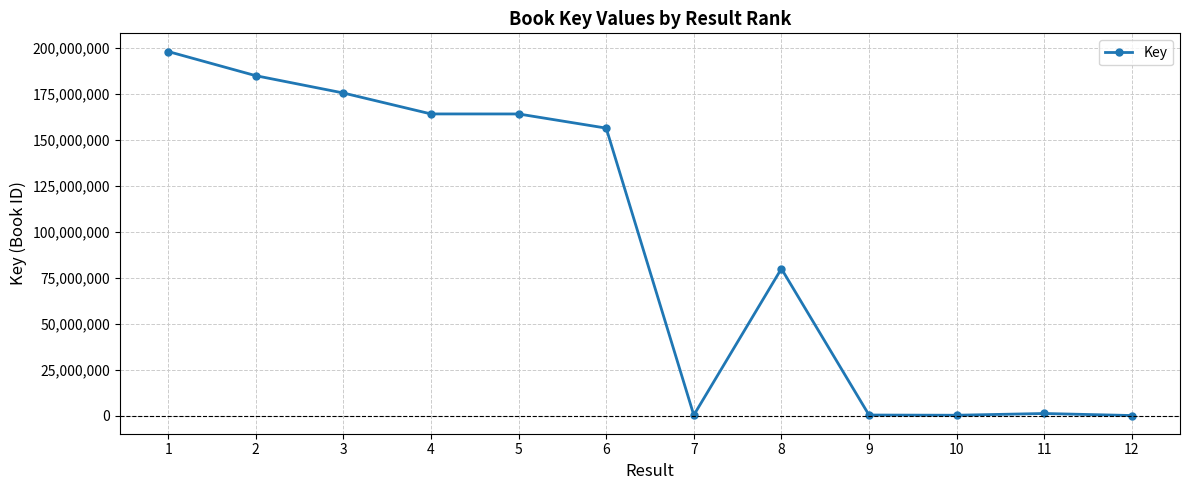

What is the value of the 1st point from the left?

197907510